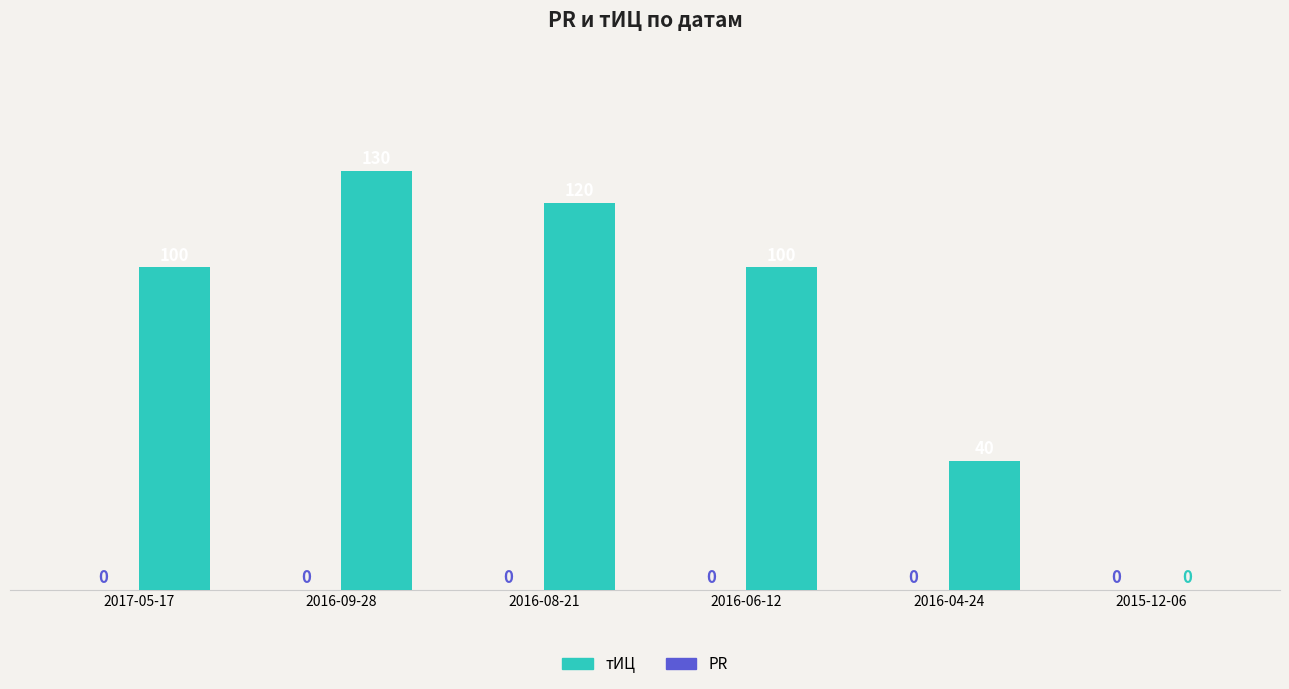

Approximately how many times larger is the value at 2017-05-17 compared to 2016-08-21?

0.8